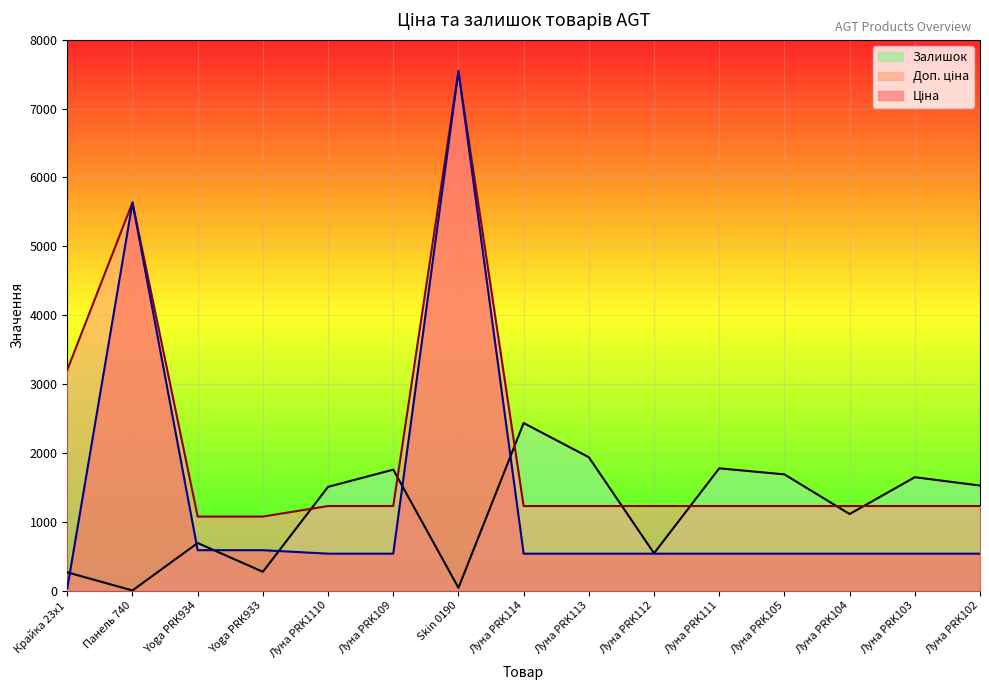

What is the maximum value for Доп. ціна?

7545.9